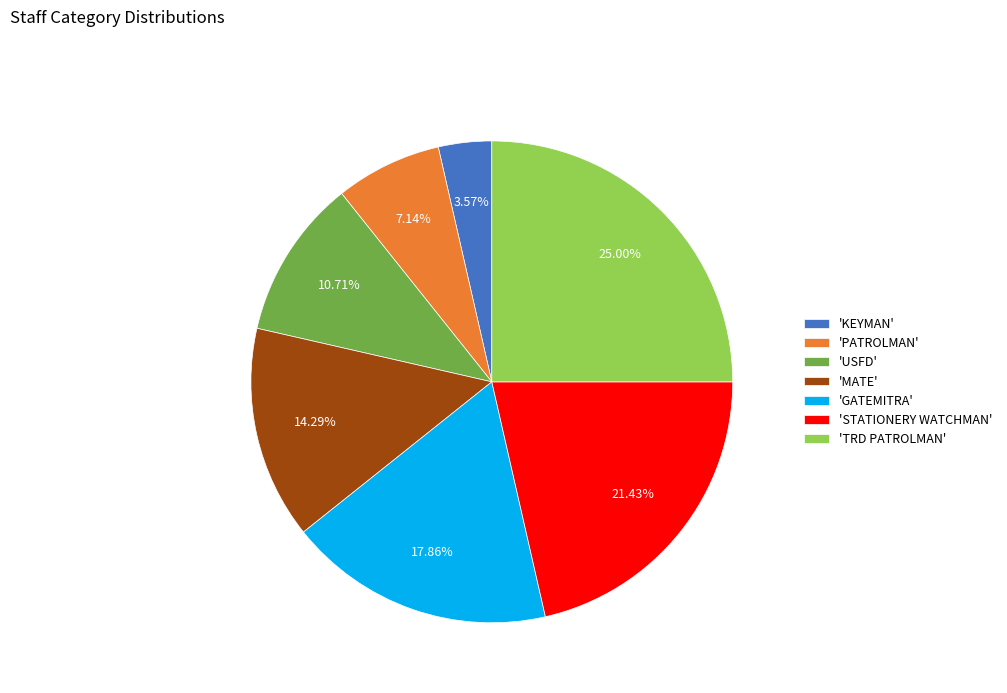

Which slice is the smallest?

'KEYMAN'